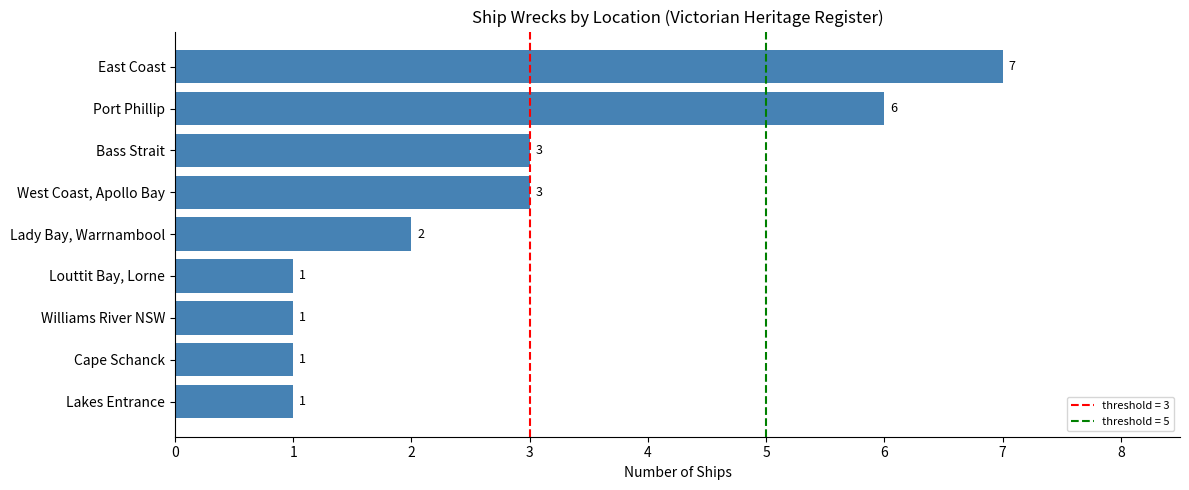

How many data points are less than 2?

4